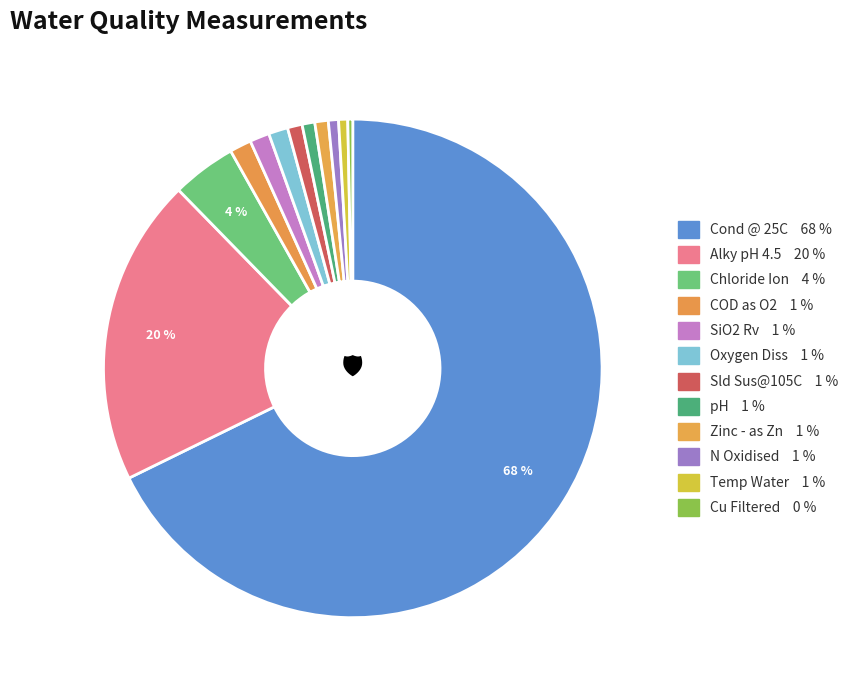

Do N Oxidised and pH together represent more than half of the pie?

No